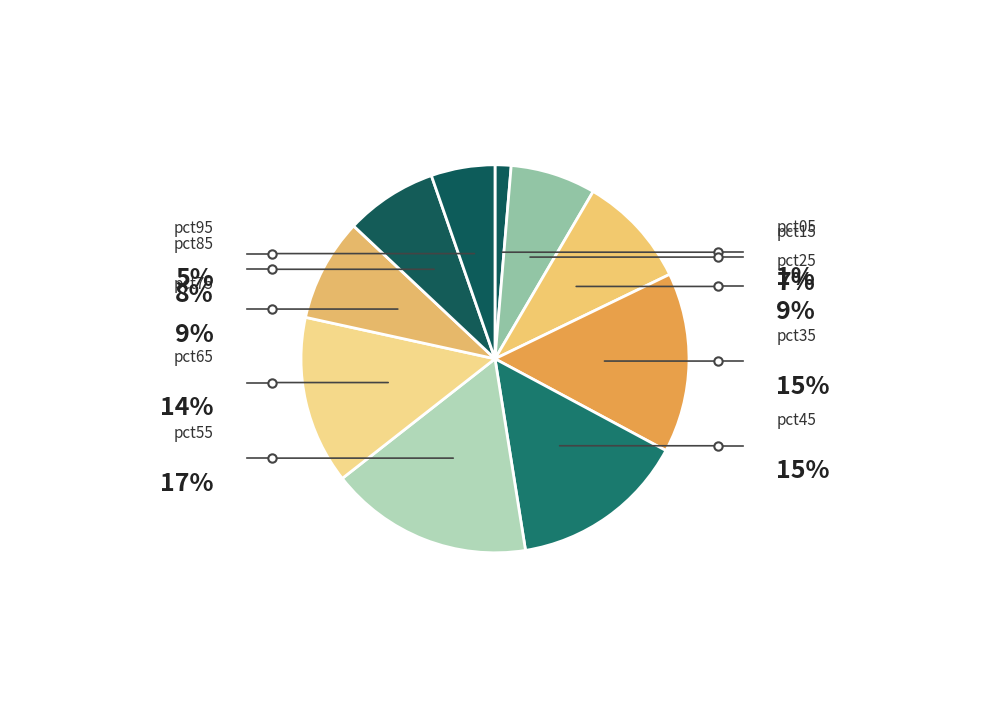

Rank the categories by value from lowest to highest.

pct05, pct95, pct15, pct85, pct75, pct25, pct65, pct45, pct35, pct55